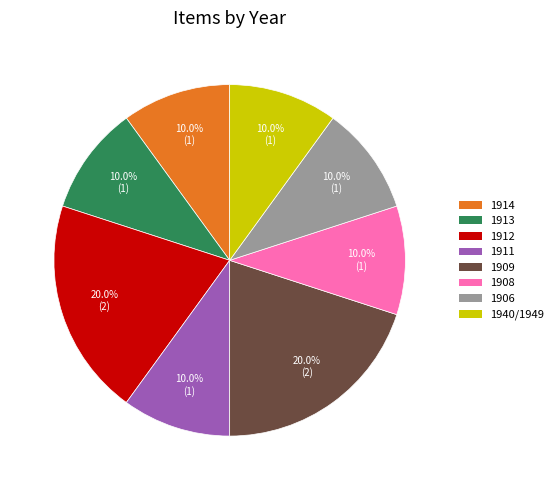

What portion of the pie excludes 1914?

90.0%